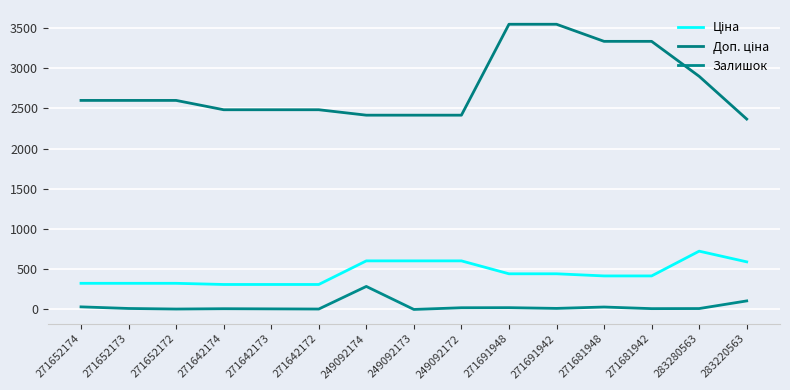

What is the difference between the maximum and second lowest values in the Ціна series?

414.2